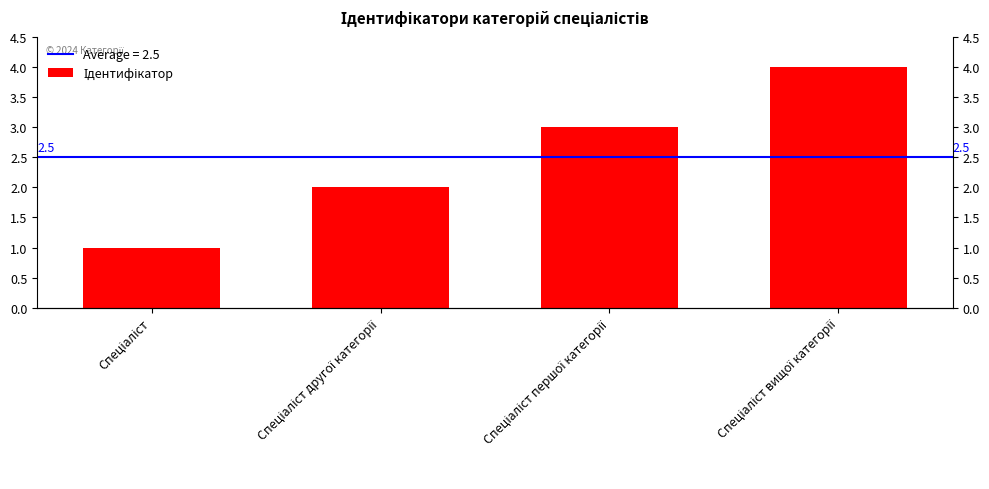

What is the difference between the maximum and minimum values?

3